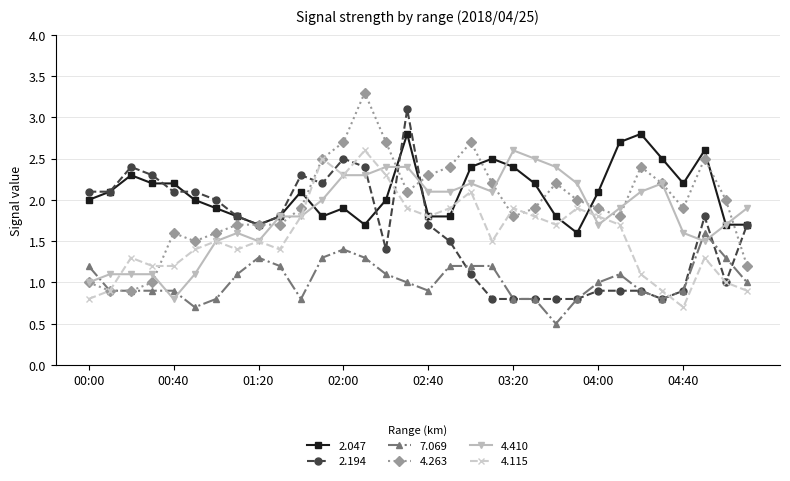

What is the highest value of the 4.263 series?

3.3